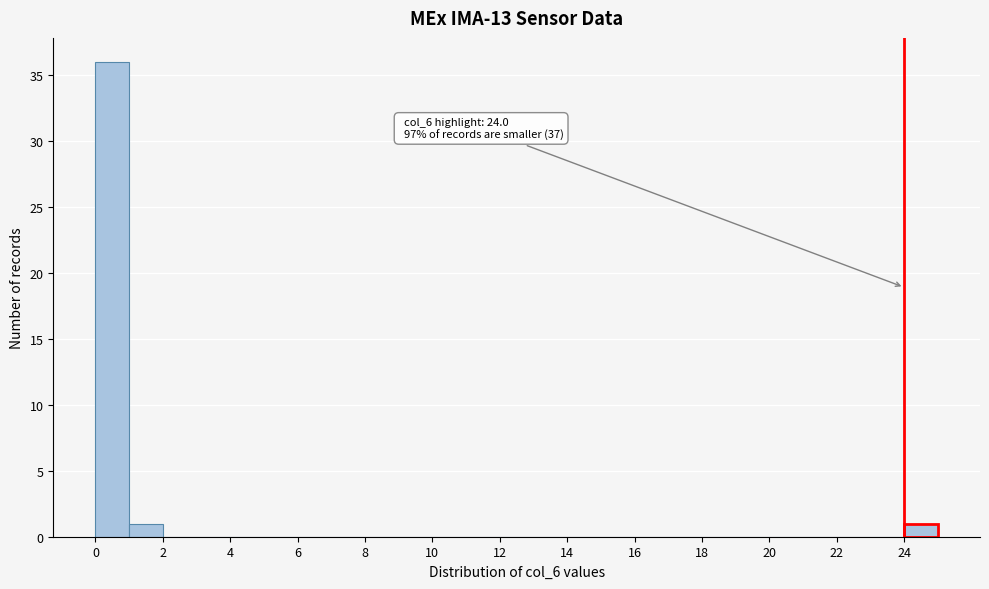

Over which range of the x-axis is the bar tallest?

0 to 1